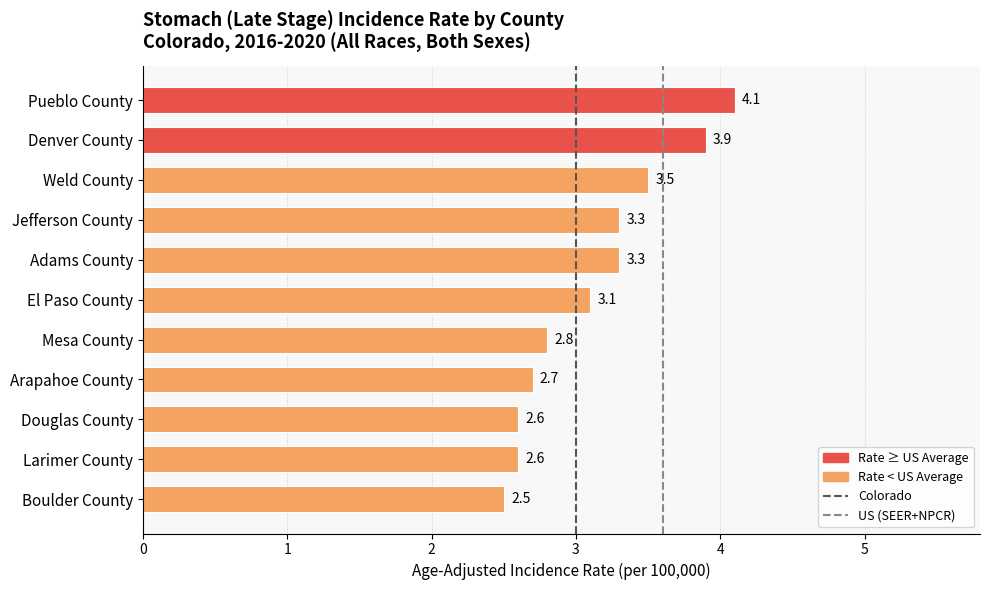

What position from the top is Pueblo County?

1